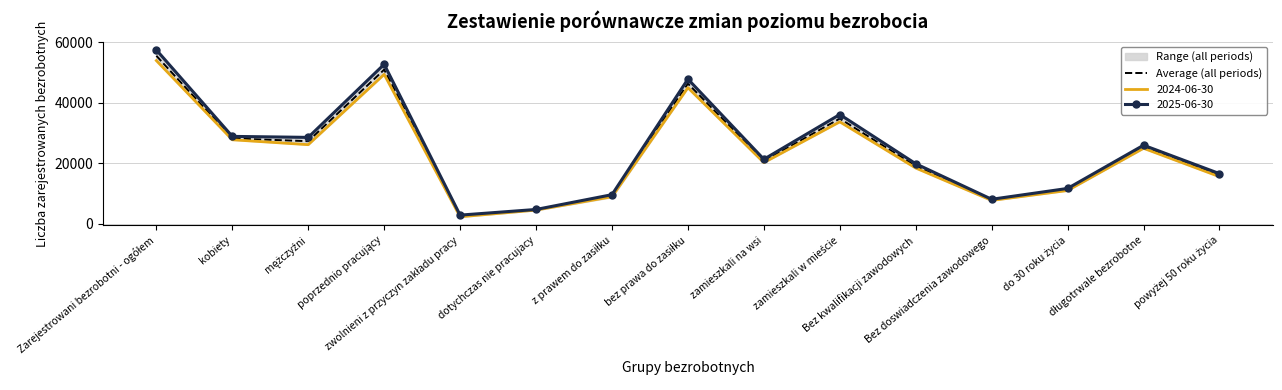

How many data points does each series have?

15